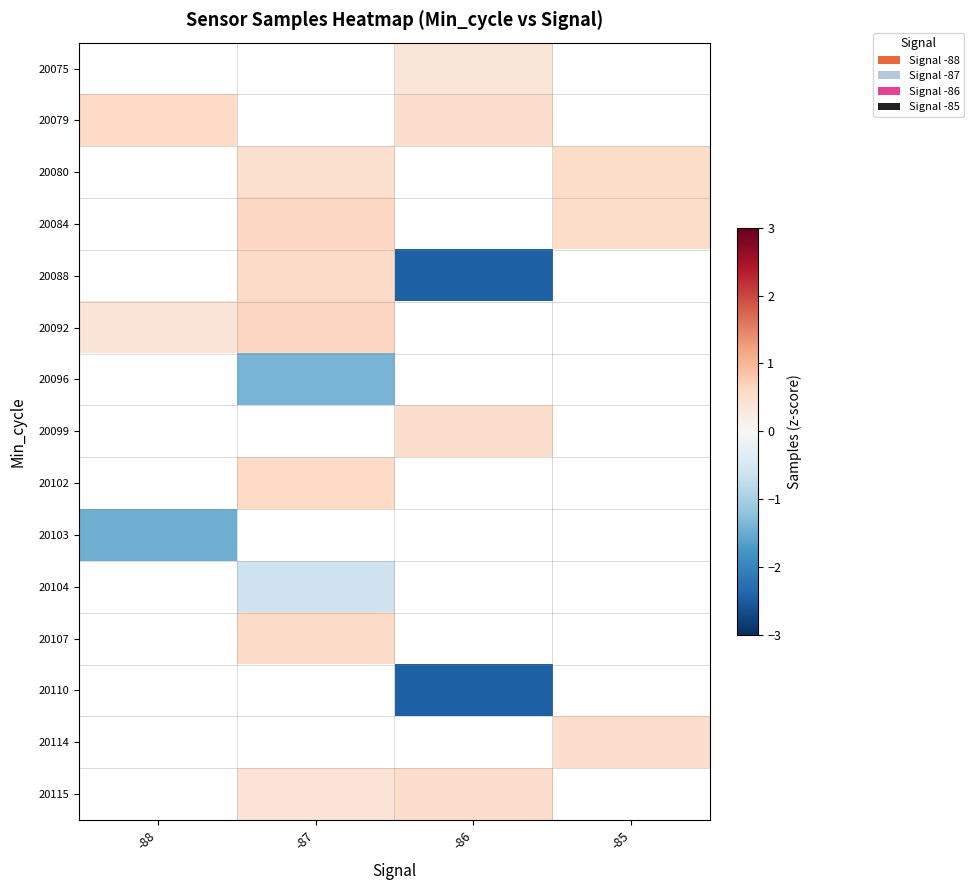

Which label corresponds to the smallest value in the chart?

-86